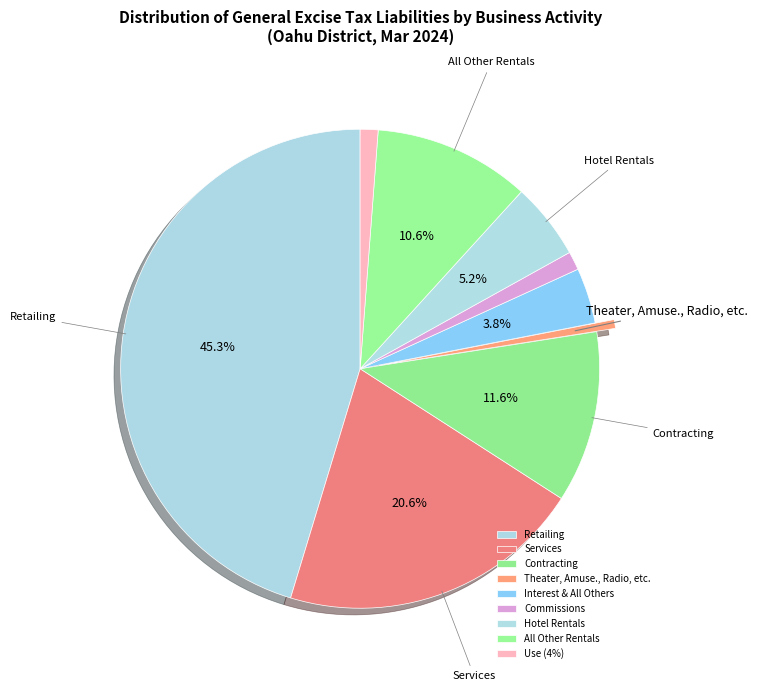

What is the change in value from Theater, Amuse., Radio, etc. to All Other Rentals?

+22636005.2